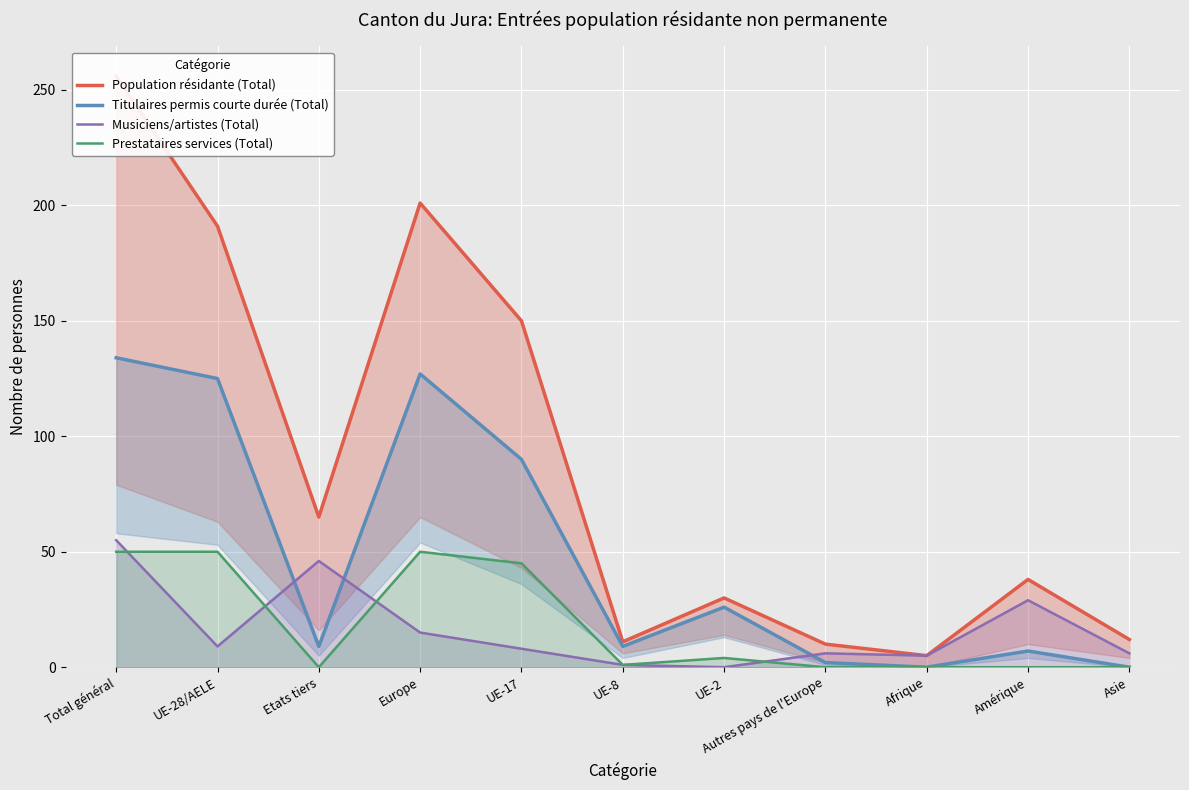

How many data points in Population résidante (Total) are above 38?

5